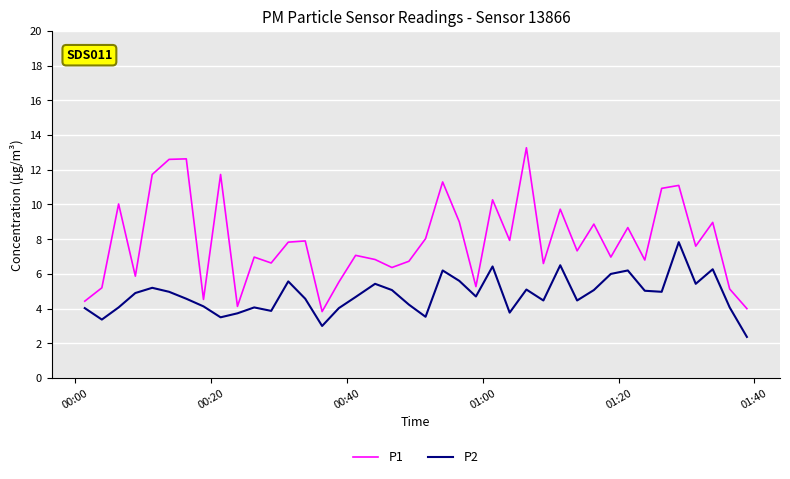

What is the sum of all P1 values?

316.3